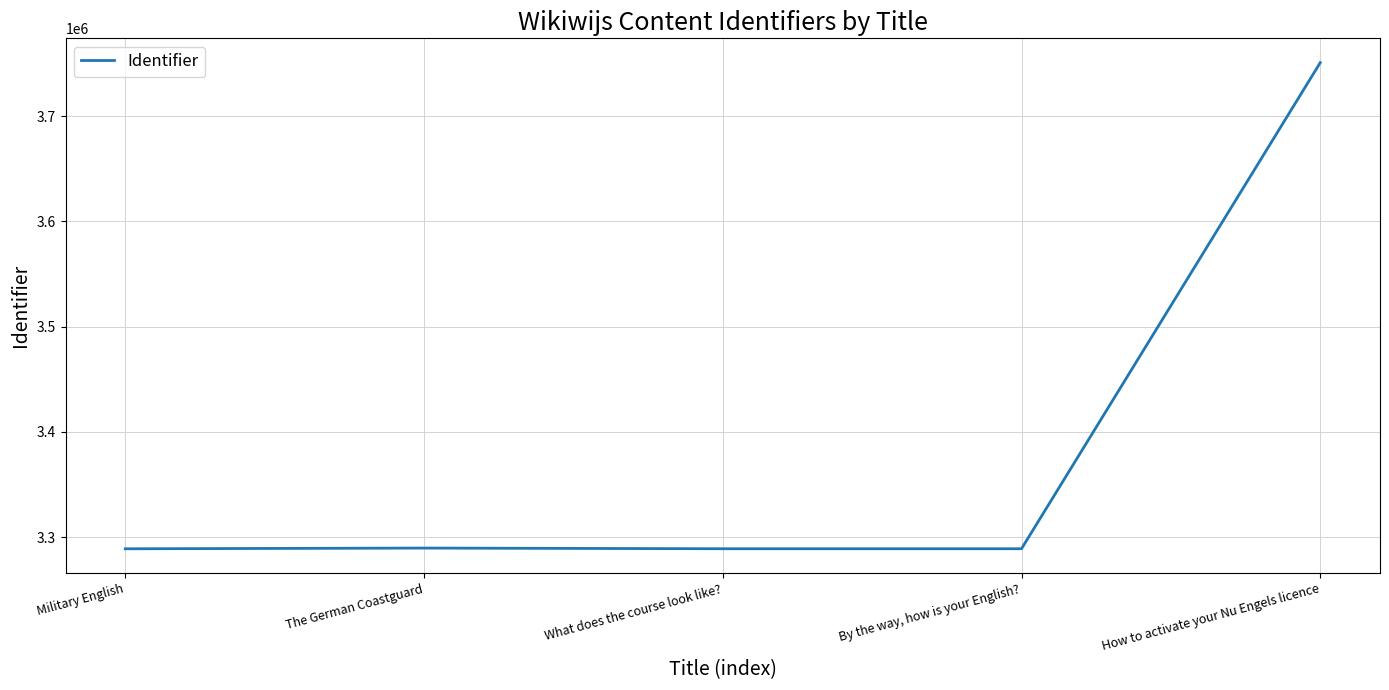

What is the minimum value shown in the chart?

3288837